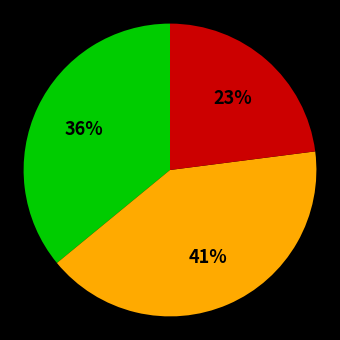

To the nearest percent, what is the difference between the largest and smallest slice percentages?

18%